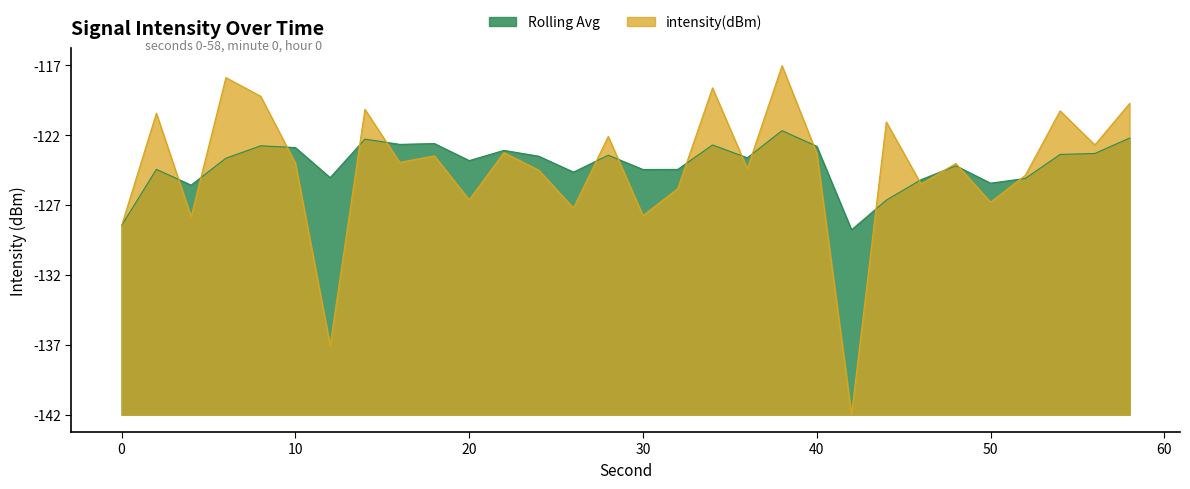

How many positive values does the intensity(dBm) series have?

29